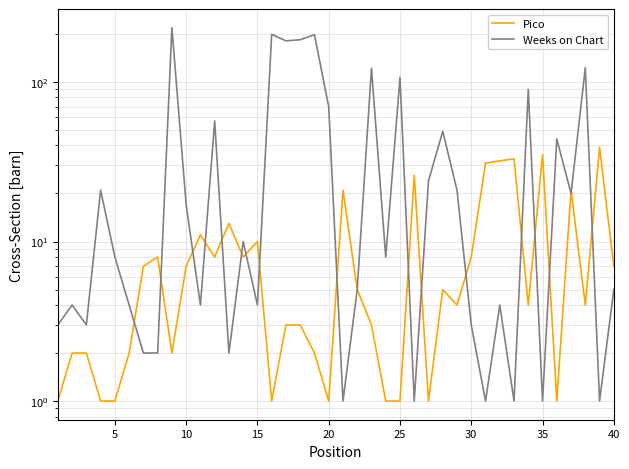

True or false: Weeks on Chart and Pico intersect in this chart.

True